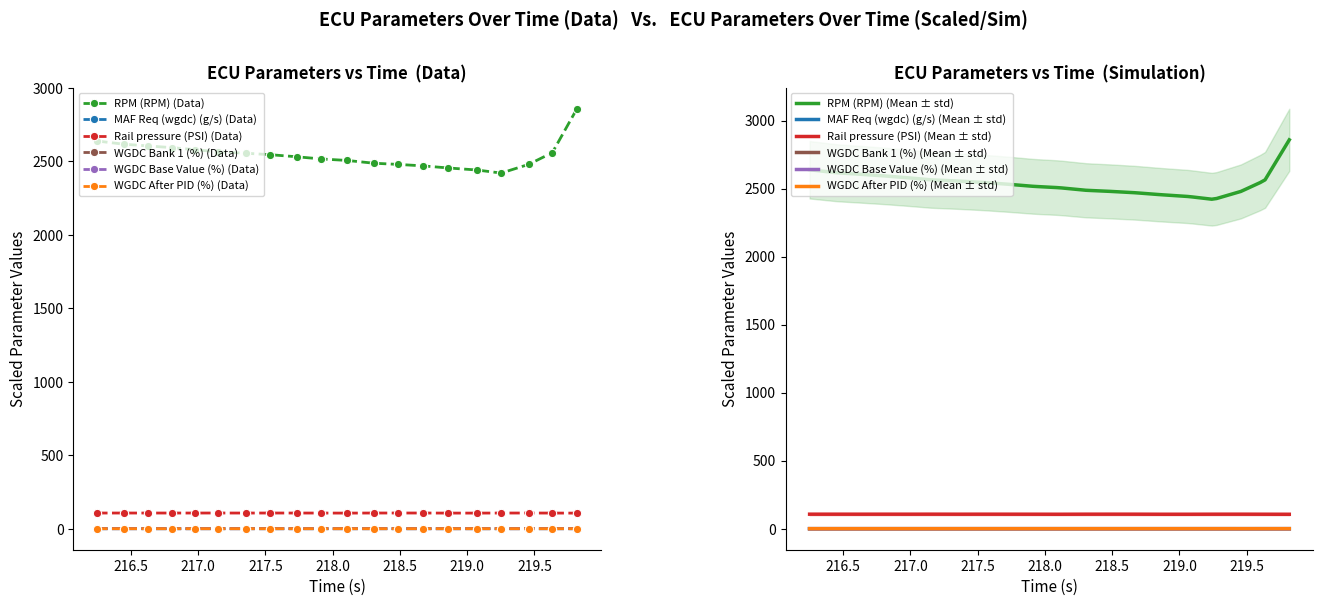

The value of WGDC Bank 1 (%) at 216.806 is 0.5. True or false?

True